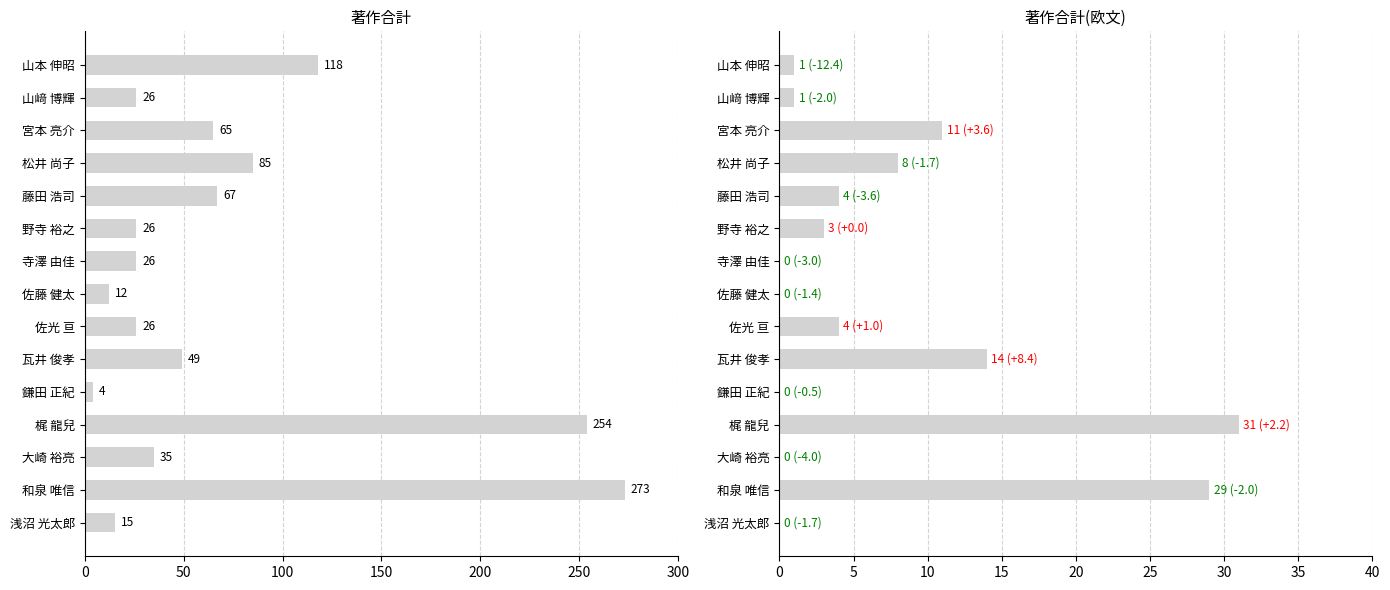

How many groups of bars are there?

15